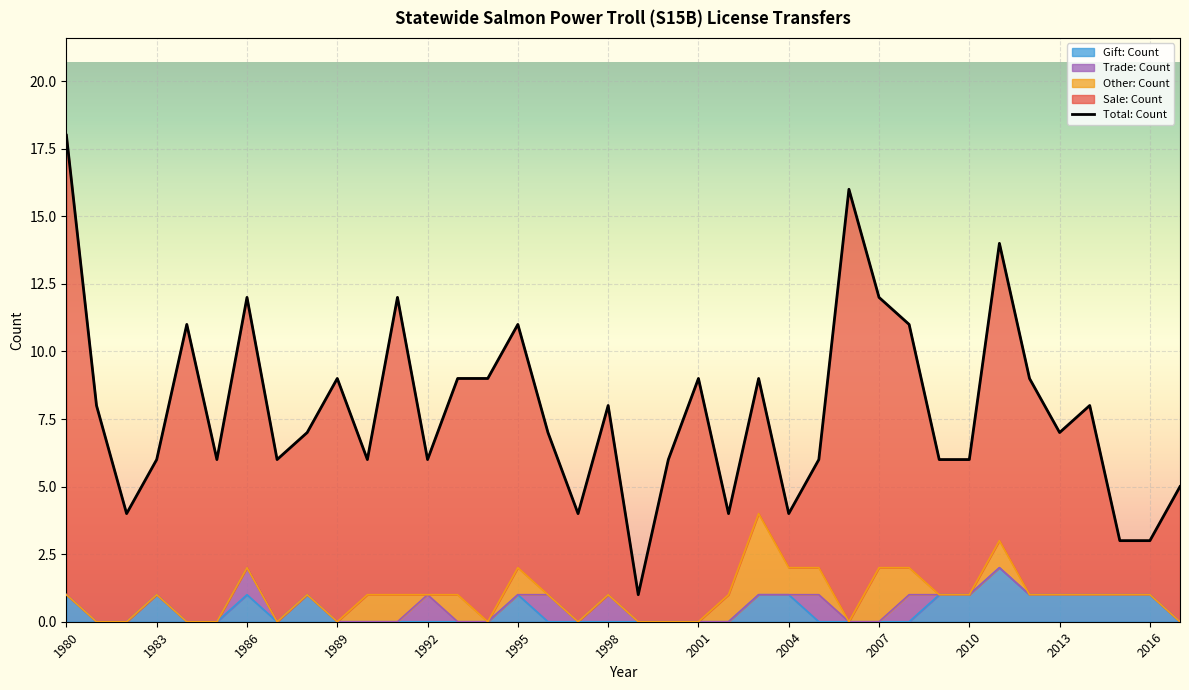

How many interior local valleys does the Gift: Count series have?

1